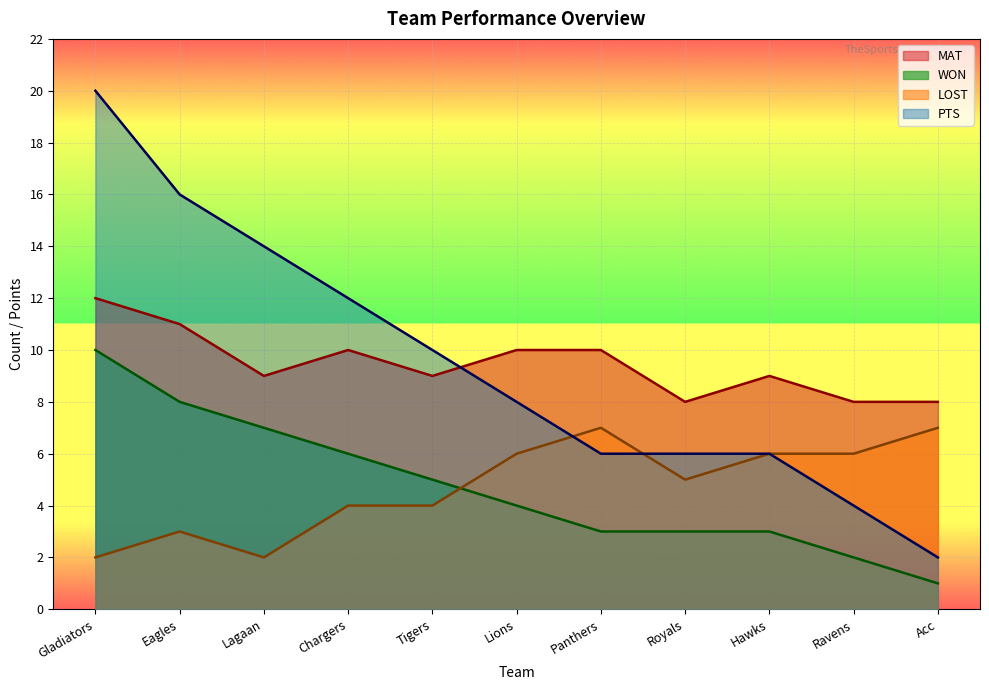

What is the difference between the maximum and minimum values in the MAT series?

4